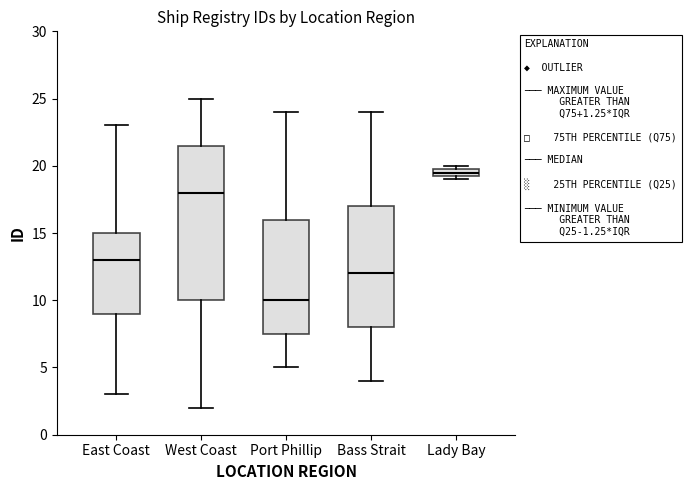

Which box has the lowest median line?

Port Phillip